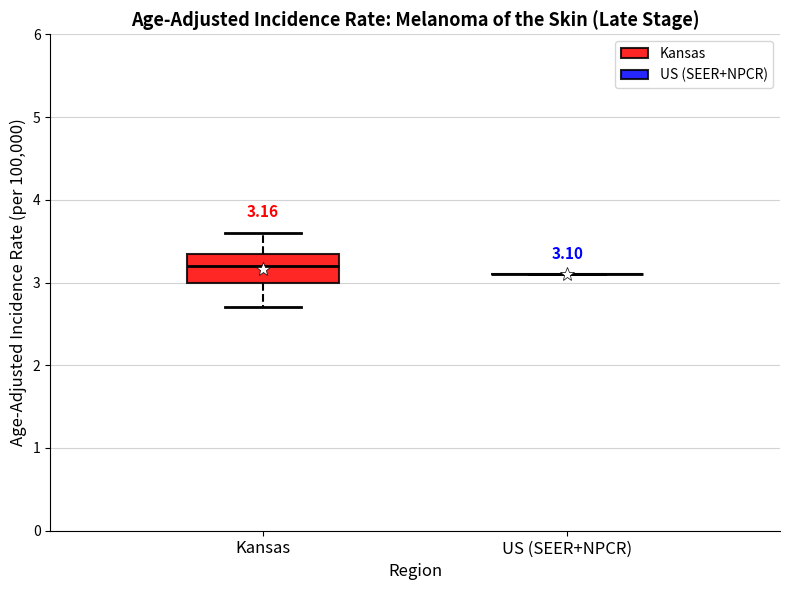

Which box is the tallest, from its lower edge to its upper edge?

Kansas